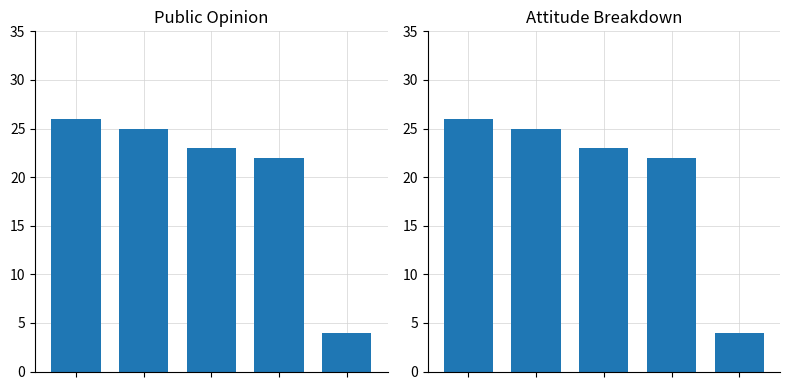

What is the ratio of the value at 4 to the value at 3?

0.2